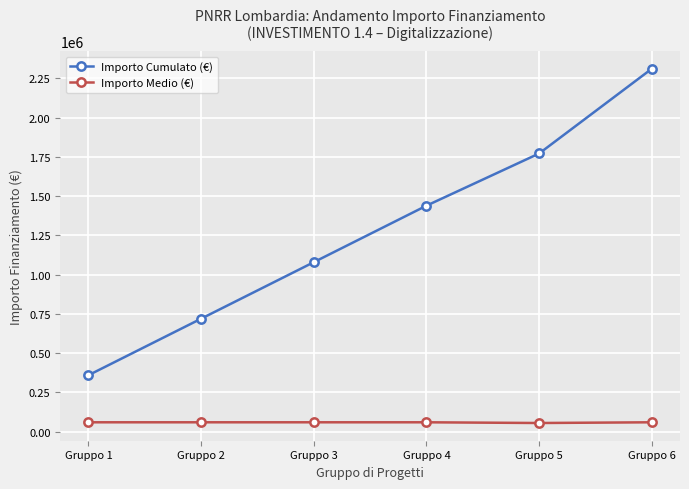

At which category is the sum across all series the highest?

Gruppo 6